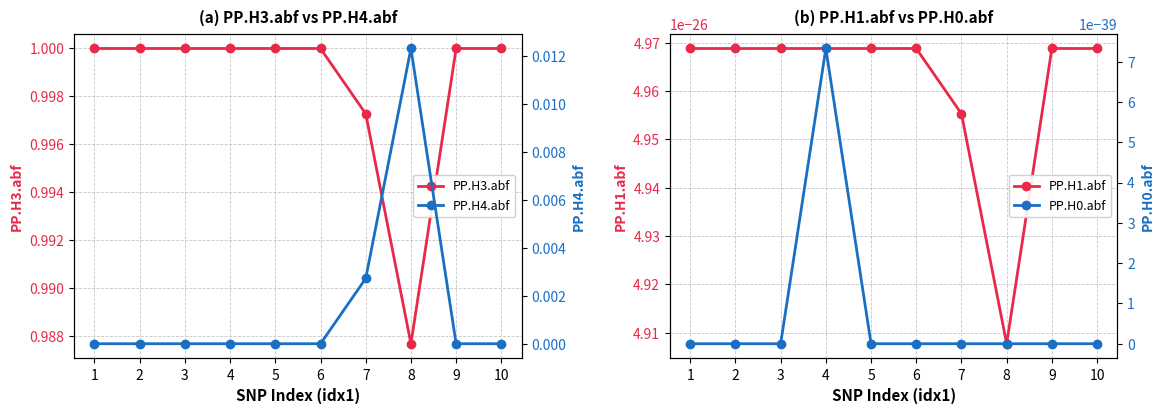

Which label corresponds to the smallest value in the chart?

1